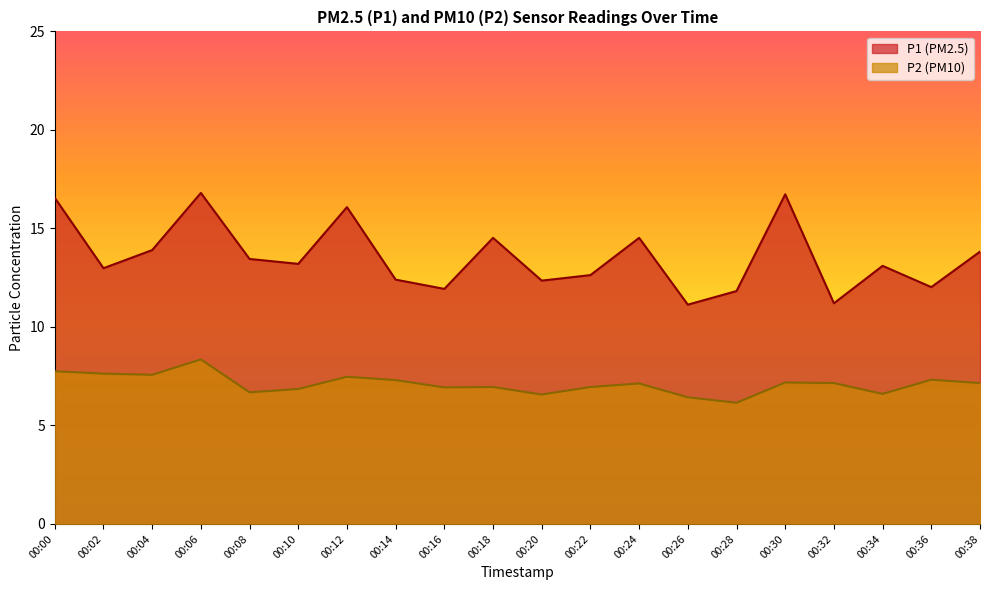

Reading left to right, what are all the values shown in this chart?

P1: 16.6	13.0	13.9	16.8	13.4	13.2	16.1	12.4	11.9	14.5	12.3	12.6	14.5	11.1	11.8	16.7	11.2	13.1	12.0	13.8
P2: 7.8	7.6	7.6	8.3	6.7	6.8	7.5	7.3	6.9	7.0	6.6	7.0	7.1	6.4	6.2	7.2	7.2	6.6	7.3	7.2